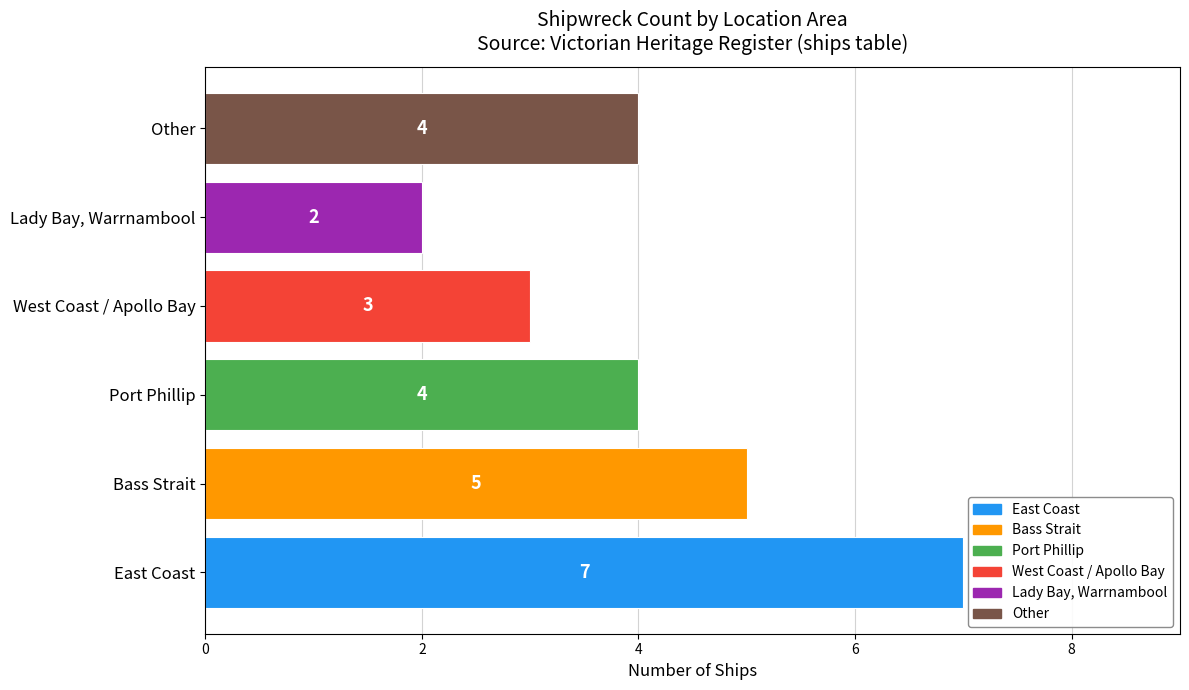

Which has a higher value, Lady Bay, Warrnambool or West Coast / Apollo Bay?

West Coast / Apollo Bay